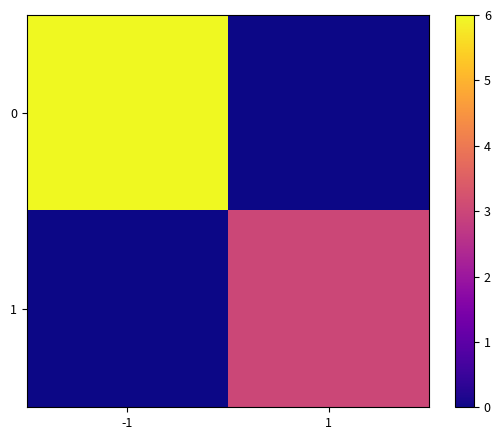

Reading left to right, what are all the values shown in this chart?

0: -1=6	1=0
1: -1=0	1=3